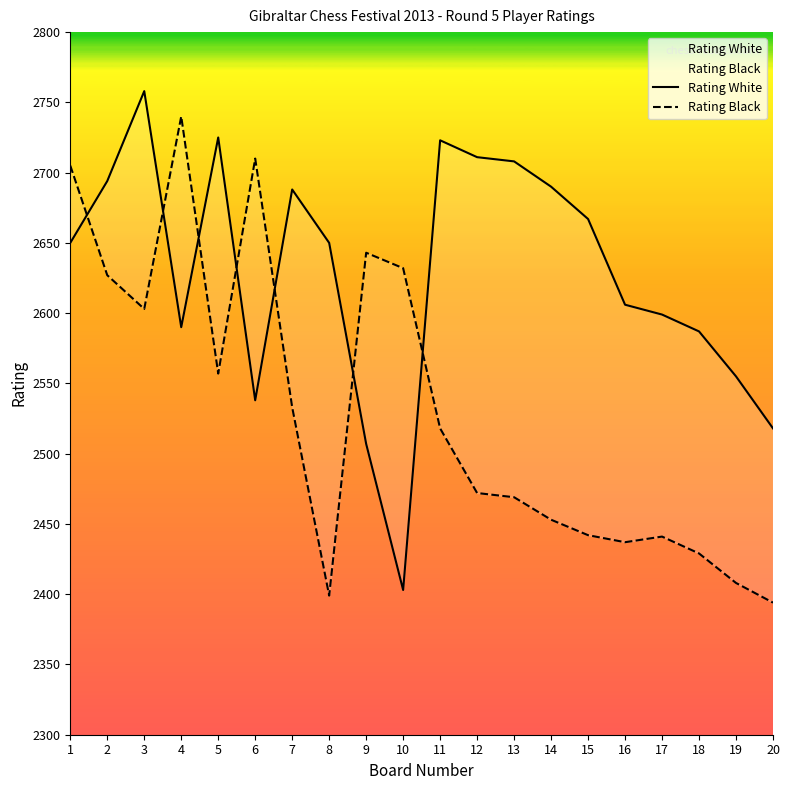

Which series changed the most between 8 and 12?

Rating Black